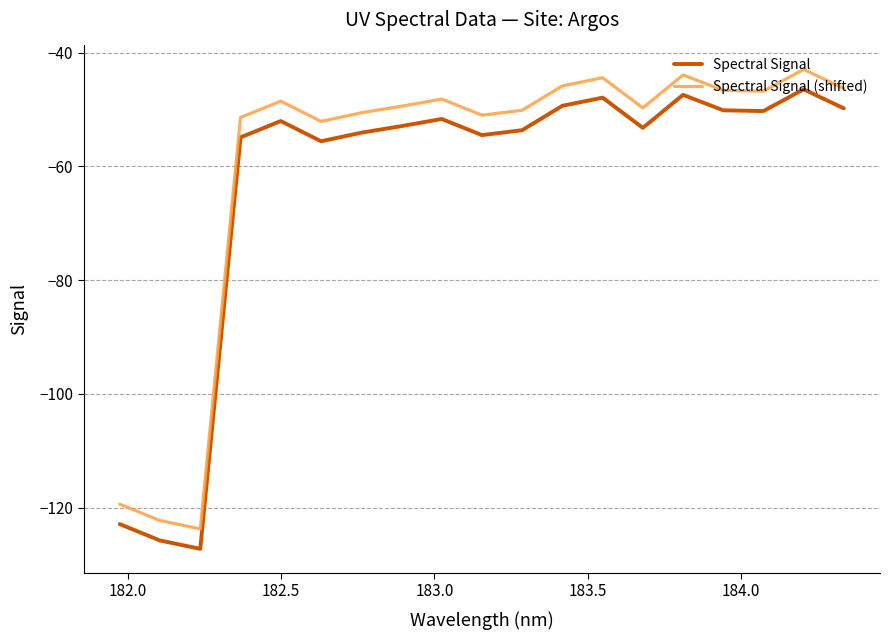

True or false: Spectral Signal (shifted) and Spectral Signal intersect in this chart.

False